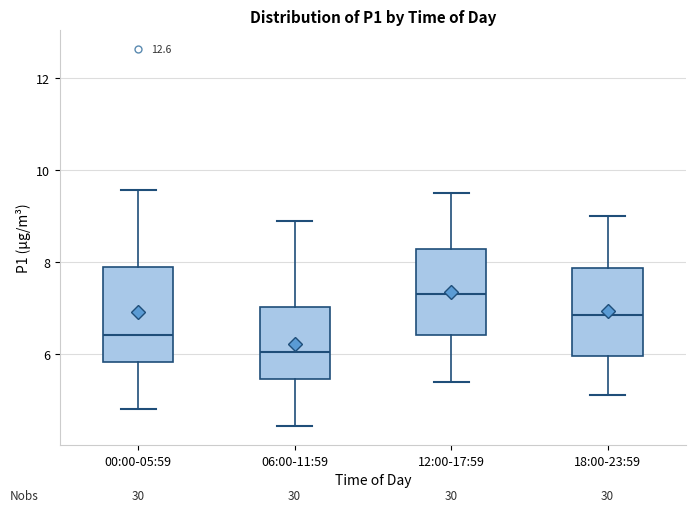

Reading left to right, read every box against the y-axis: the position of its median line, the range the box covers, and the ends of its whiskers. The values are not printed on the chart, so give them approximately, as read against the axis.

00:00-05:59: median 6.4, box 5.8 to 8.0, whiskers 4.8 to 9.6
06:00-11:59: median 6.0, box 5.4 to 7.0, whiskers 4.4 to 9.0
12:00-17:59: median 7.4, box 6.4 to 8.2, whiskers 5.4 to 9.6
18:00-23:59: median 6.8, box 6.0 to 7.8, whiskers 5.2 to 9.0